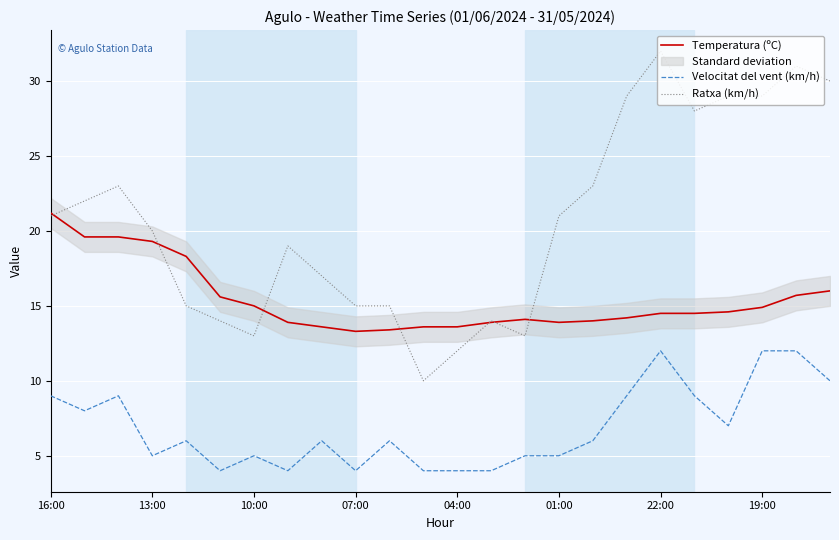

The Temperatura (ºC) series shows 24.6 at 01:00. True or false?

False